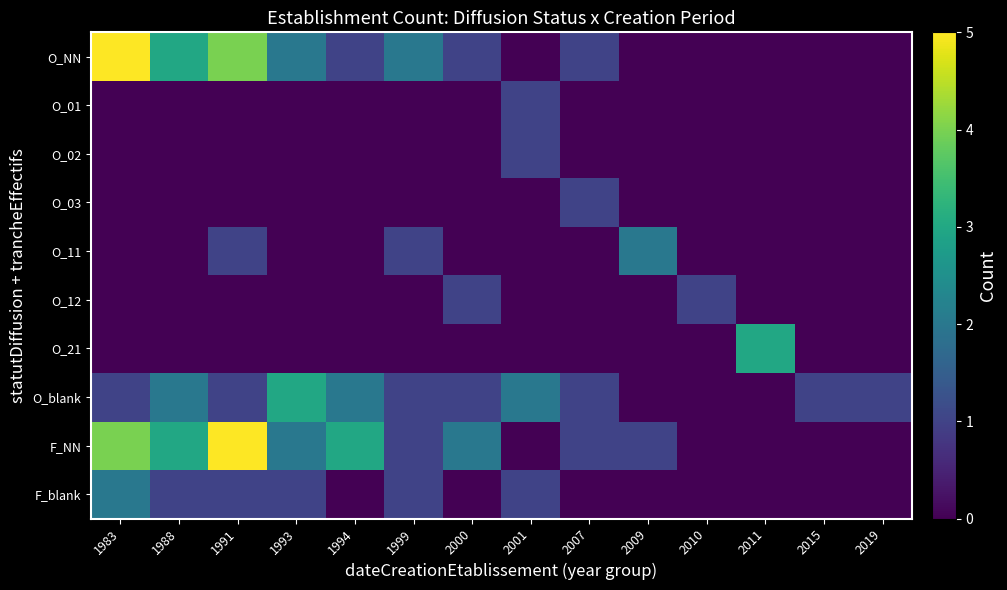

At how many categories does at least one series exceed 3?

2